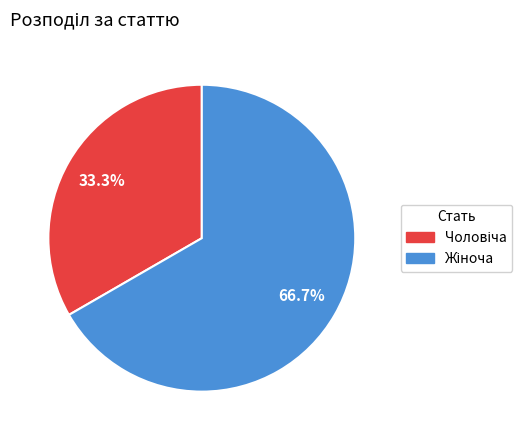

Is there any slice that represents more than half of the pie?

Yes